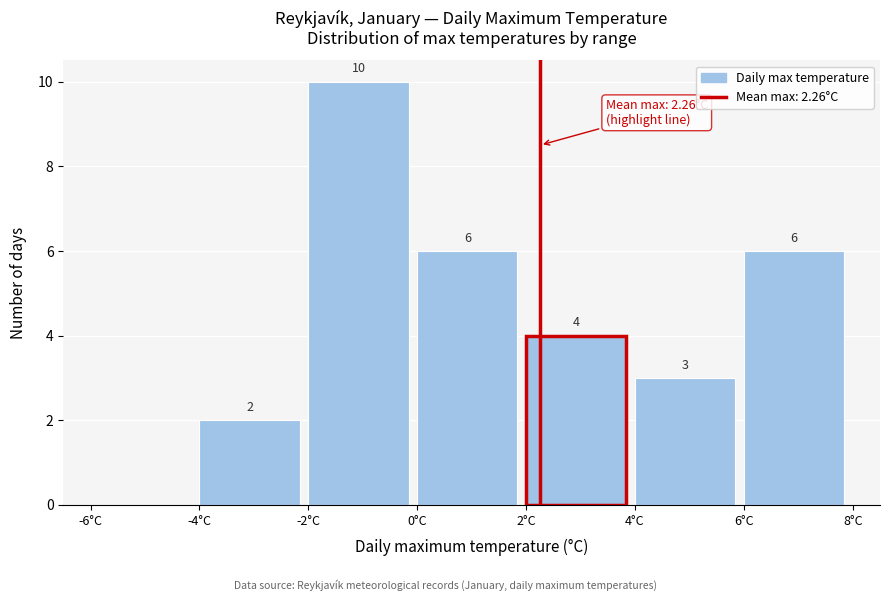

Which range on the x-axis has the tallest bar?

-2 to 0